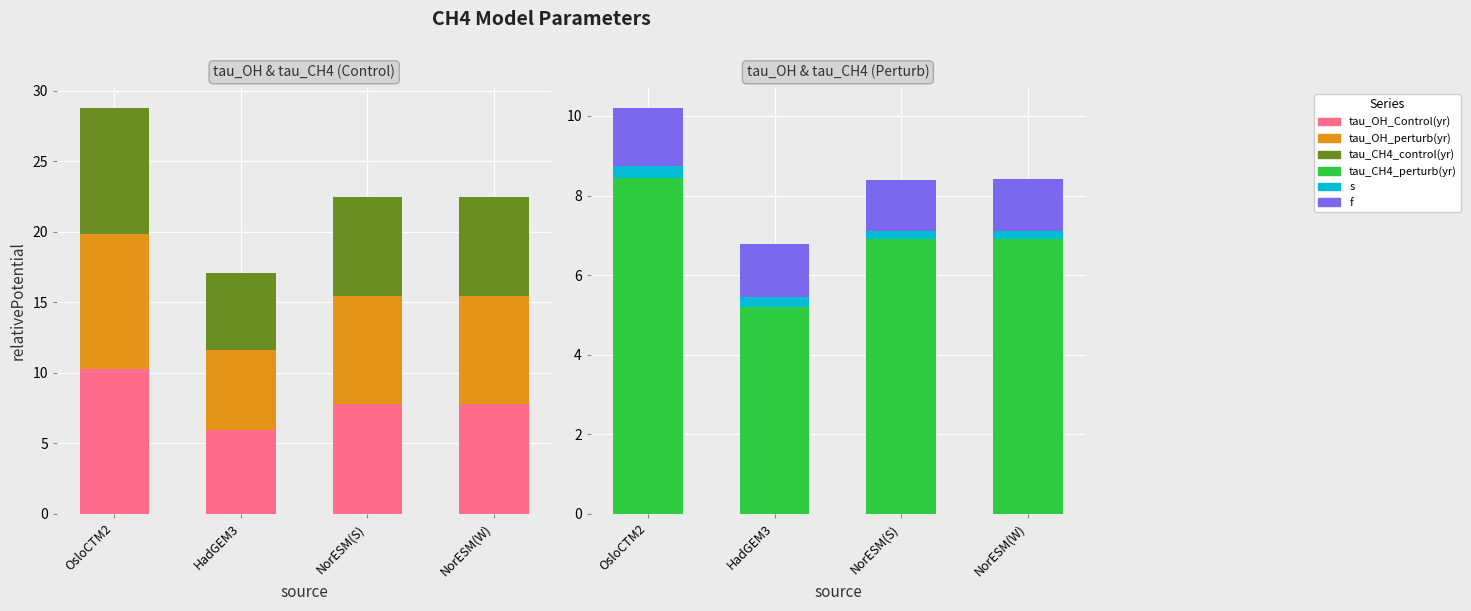

Is the value of tau_OH_perturb(yr) at NorESM(S) greater than the value of s at OsloCTM2?

Yes